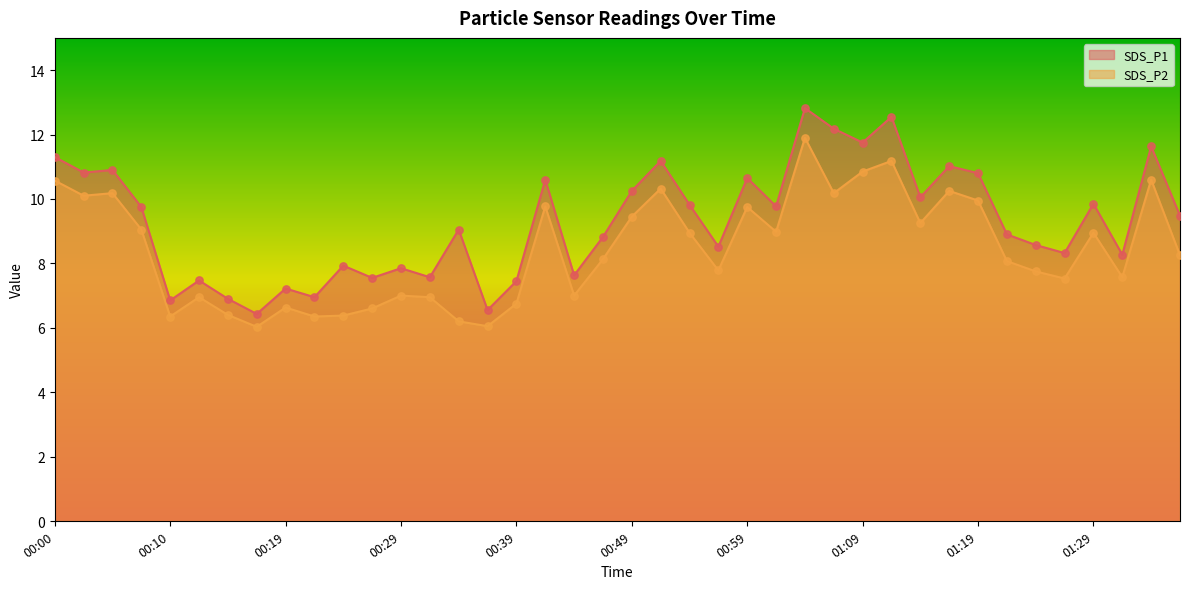

At how many categories does at least one series exceed 9?

21